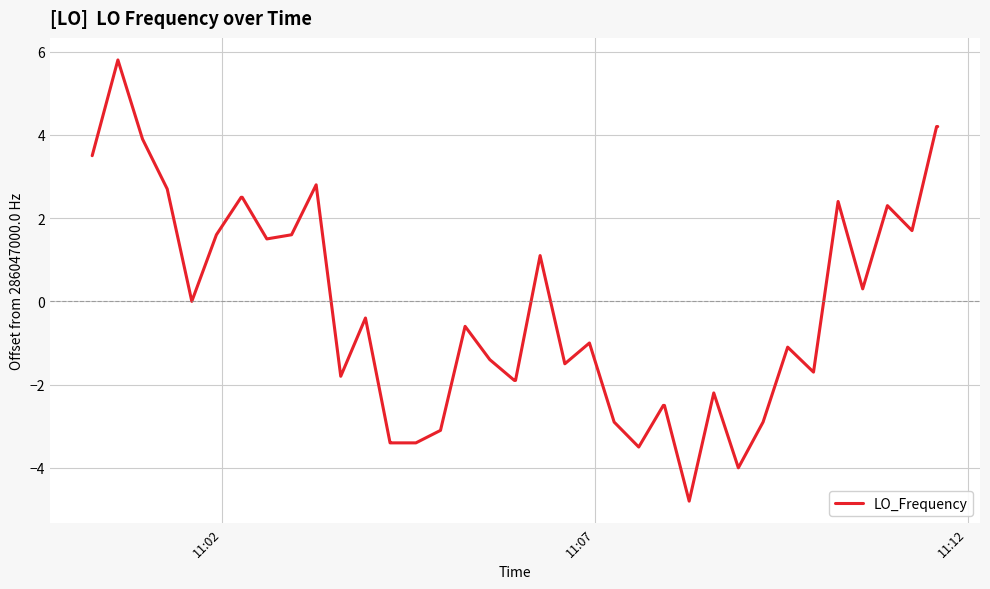

What is the minimum value shown in the chart?

-4.8